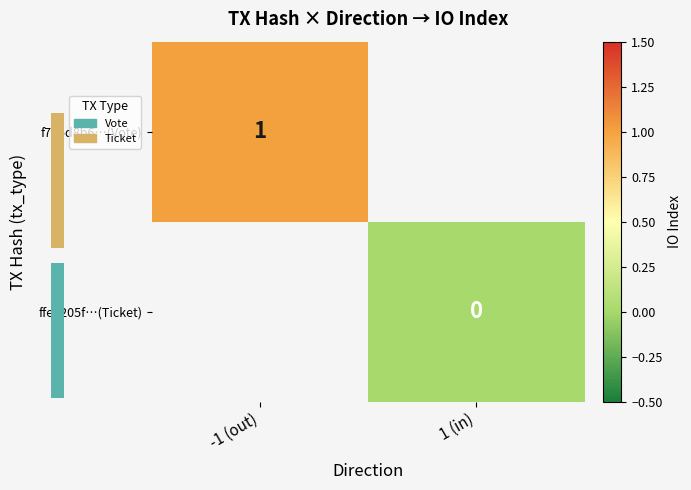

At how many categories does at least one series exceed 0?

1